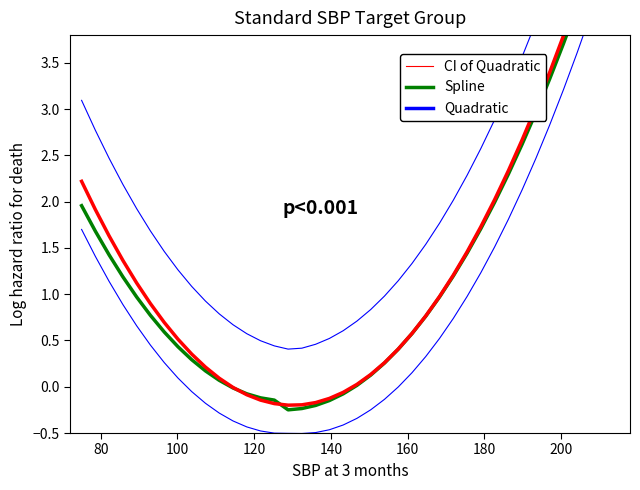

The value of Quadratic at 80 is 3.9. True or false?

False